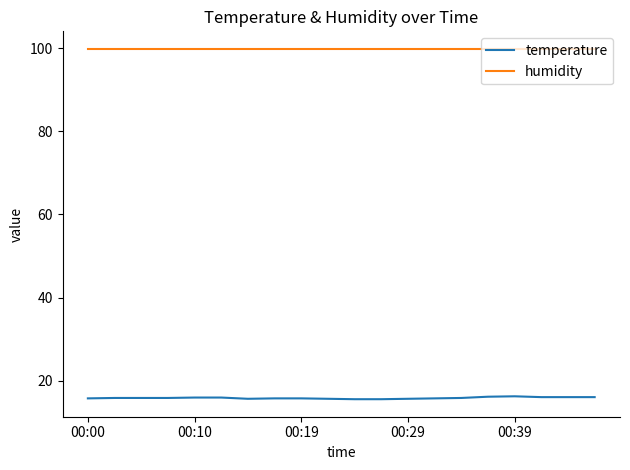

Count the number of categories in the chart.

20